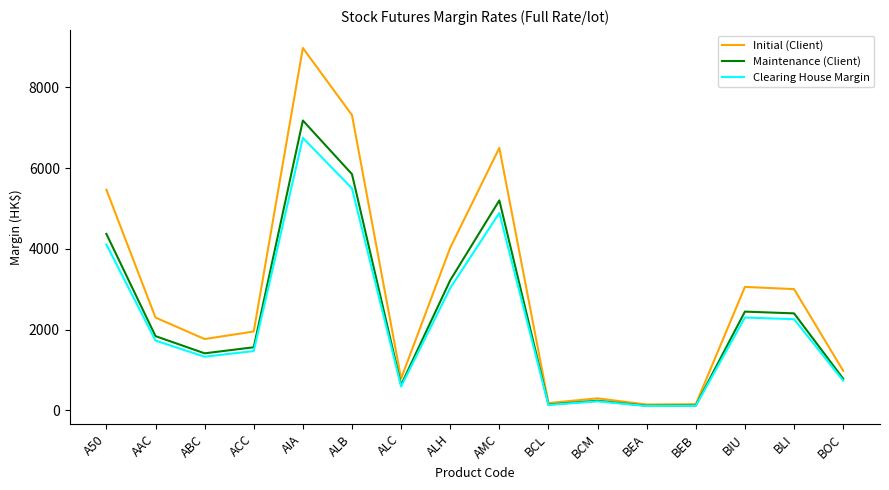

What is the difference between the highest and lowest values at ALB?

1815